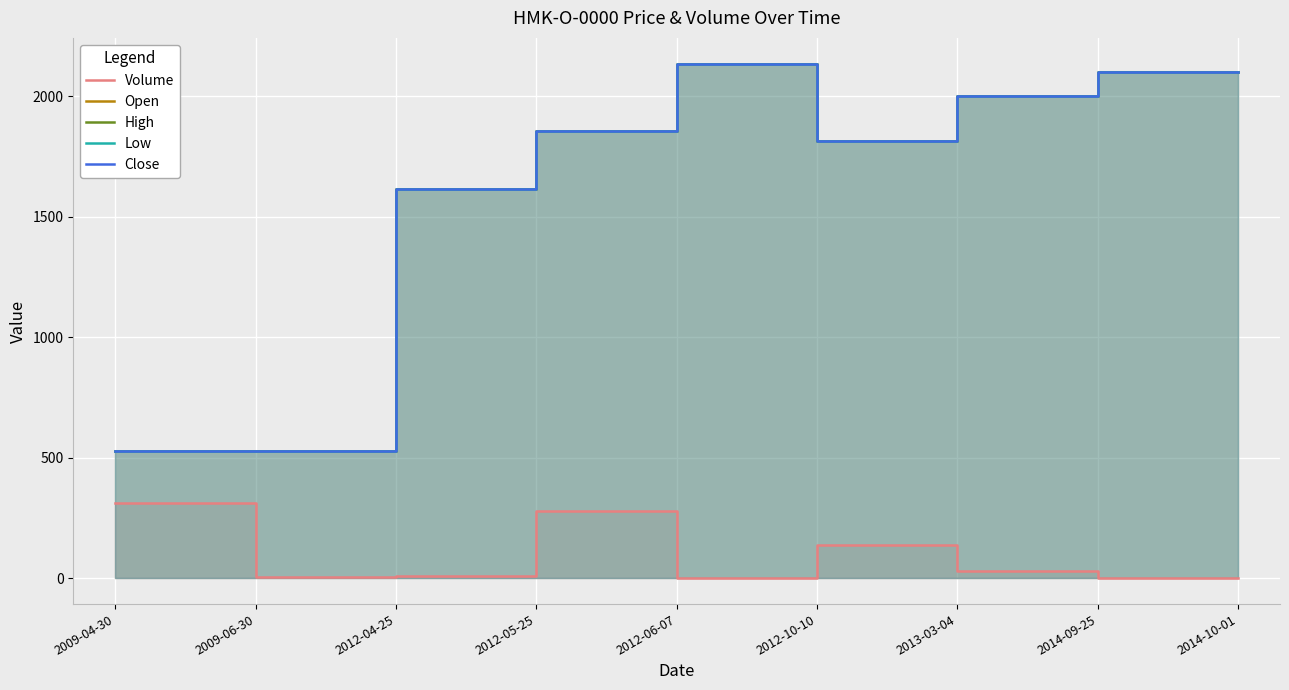

The Low series shows 1815 at 2012-10-10. True or false?

True